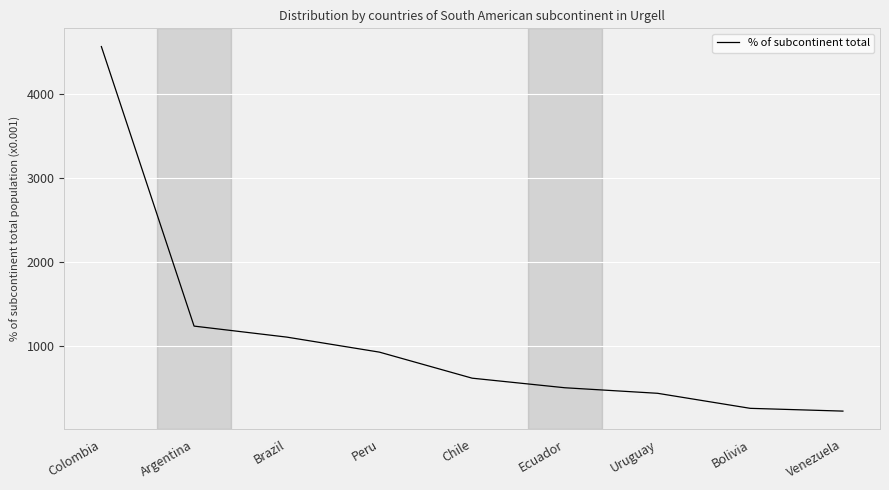

Approximately how many times larger is the value at Colombia compared to Argentina?

3.7